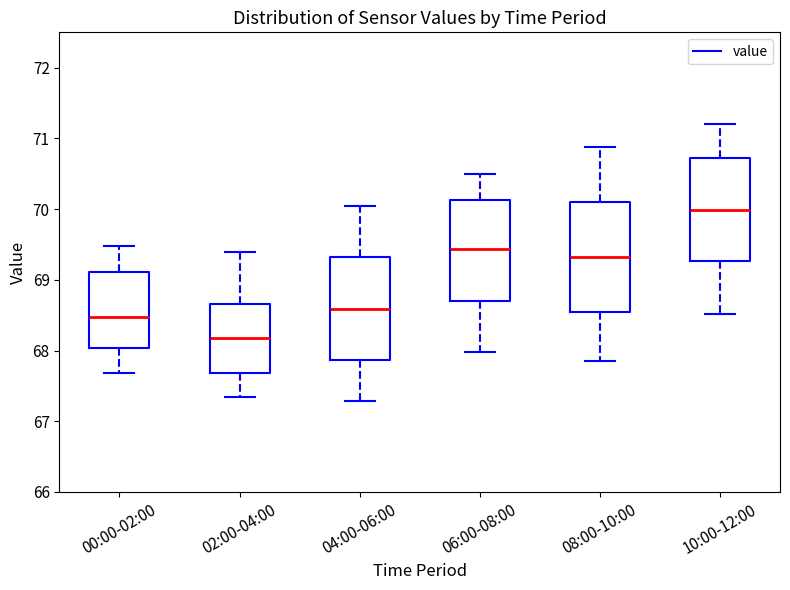

Reading left to right, transcribe this box plot: for each box, give where its median line is, the range the box spans, and where its two whiskers end, as read against the y-axis. The values are not printed on the chart, so give them approximately, as read against the axis.

00:00-02:00: median 68.5, box 68.0 to 69.1, whiskers 67.7 to 69.5
02:00-04:00: median 68.2, box 67.7 to 68.7, whiskers 67.4 to 69.4
04:00-06:00: median 68.6, box 67.9 to 69.3, whiskers 67.3 to 70.1
06:00-08:00: median 69.4, box 68.7 to 70.1, whiskers 68.0 to 70.5
08:00-10:00: median 69.3, box 68.5 to 70.1, whiskers 67.9 to 70.9
10:00-12:00: median 70.0, box 69.3 to 70.7, whiskers 68.5 to 71.2